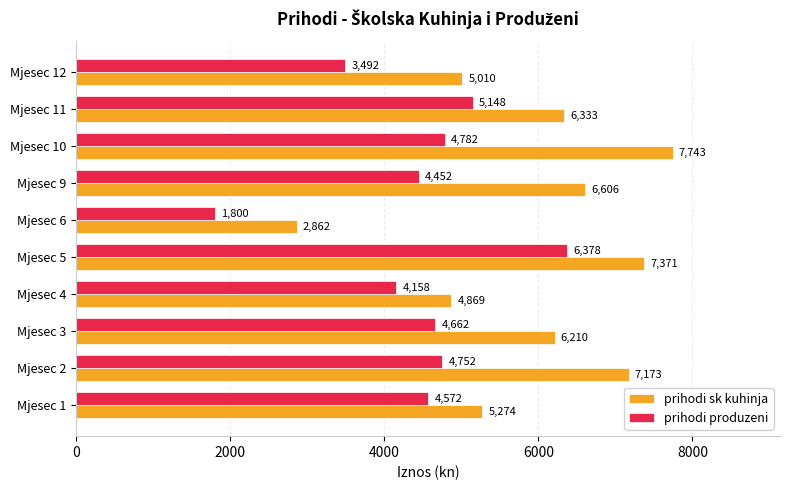

The prihodi produzeni series shows 9032 at Mjesec 5. True or false?

False